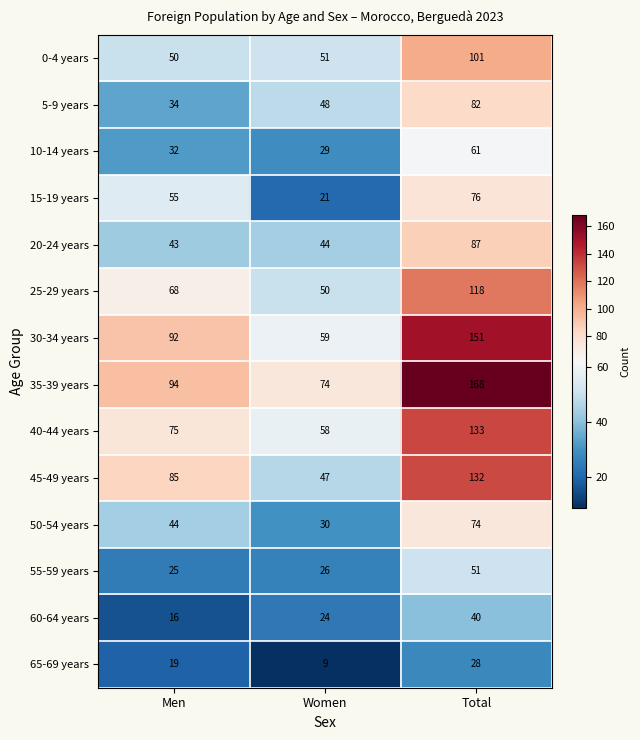

What is the difference between the maximum and minimum values in the 0-4 years series?

51